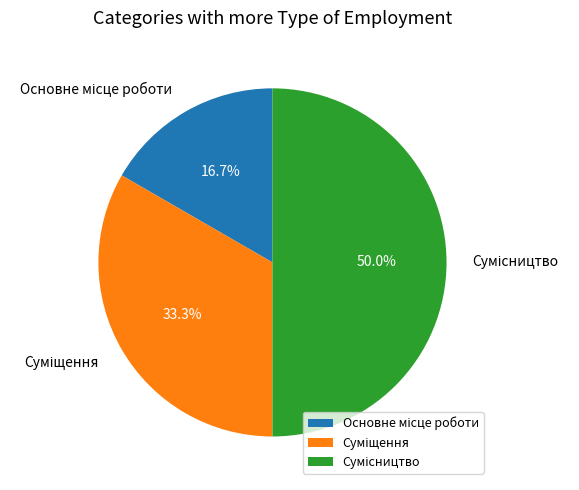

What percentage do Суміщення and Сумісництво together represent?

83.3%